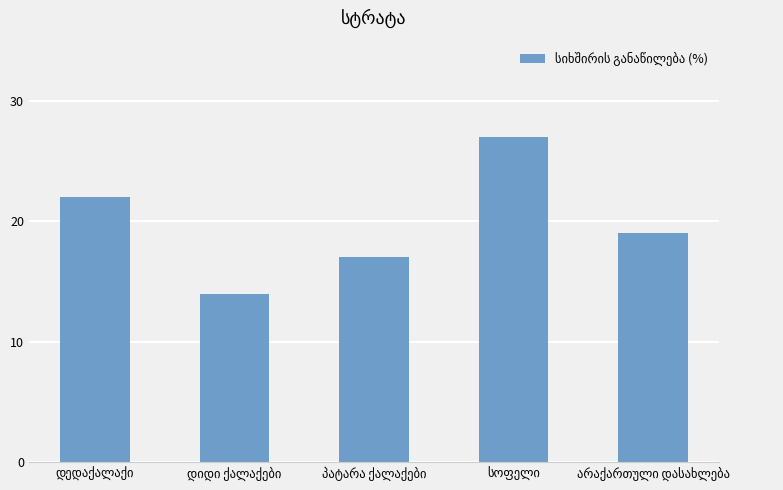

What is the value of the 1st bar from the left?

22